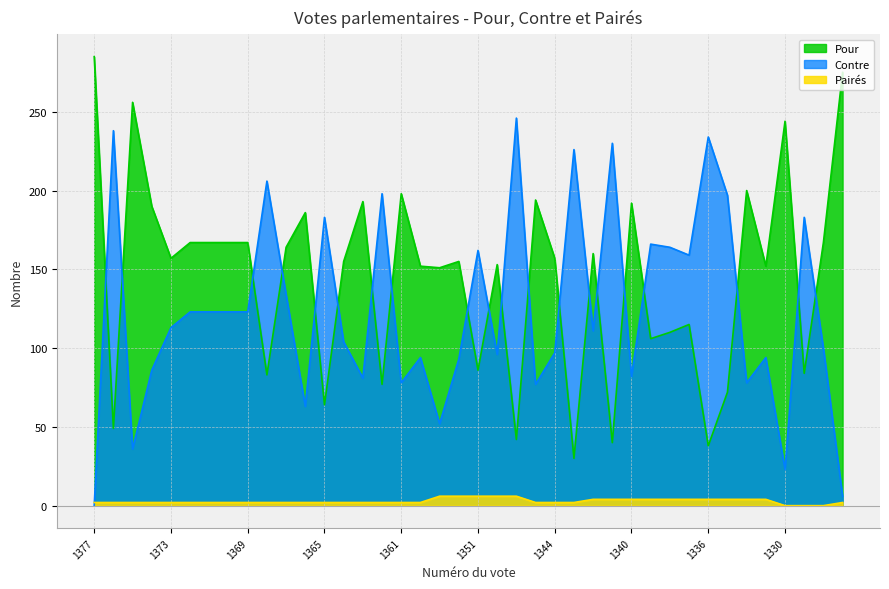

True or false: Pour and Contre cross at least once.

True